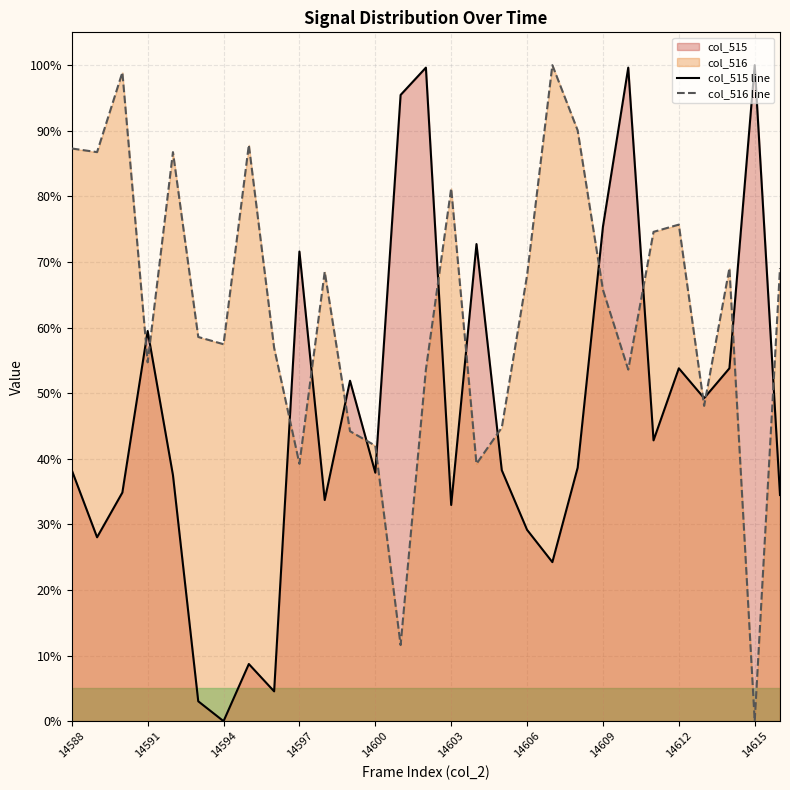

True or false: col_516 line has a value of 87.3 at 14588.

True